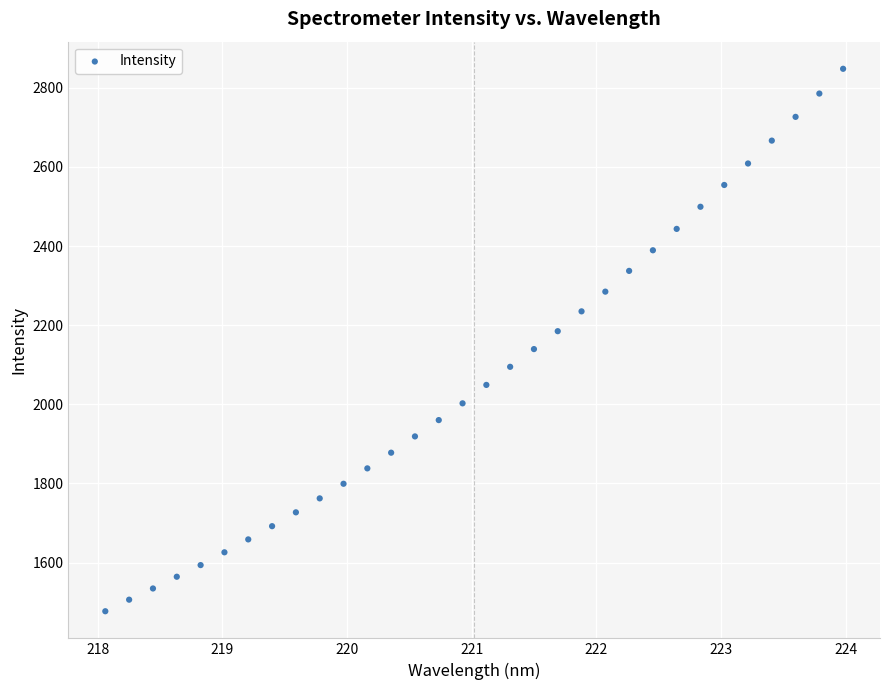

What is the range of Y values (max minus min)?

1371.2